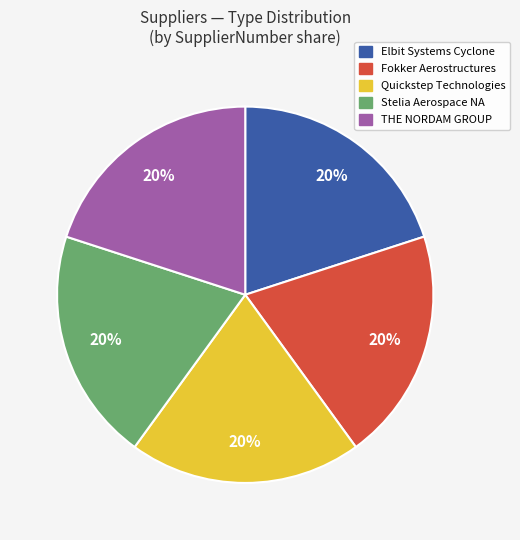

Does any single category account for the majority?

No